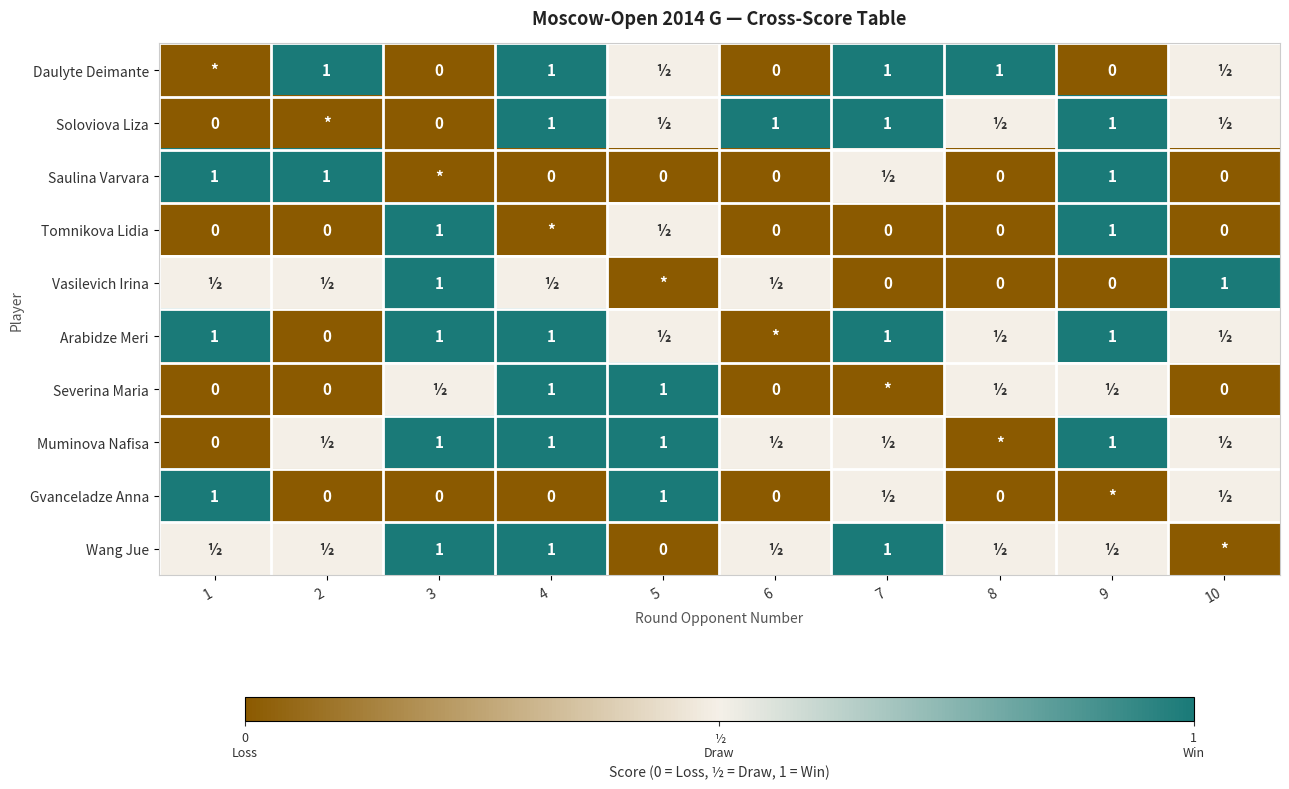

Is the value of Vasilevich Irina at 6 greater than the value of Tomnikova Lidia at 4?

Yes